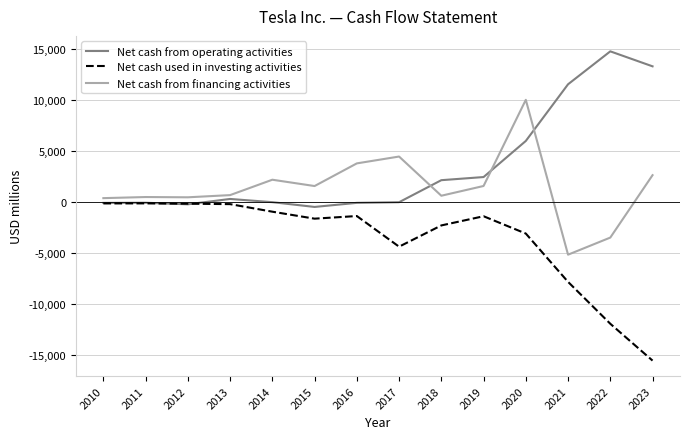

Rank the series by their maximum value, from lowest to highest.

Net cash used in investing activities, Net cash from financing activities, Net cash from operating activities